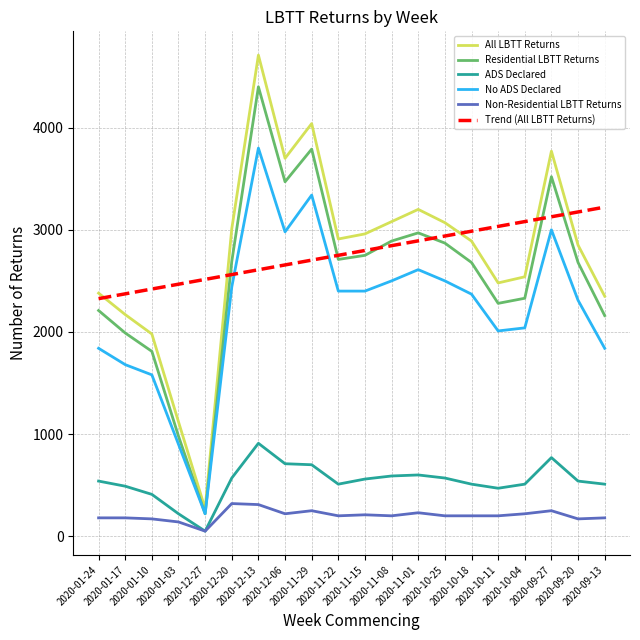

Read the No ADS Declared value at 2020-10-18.

2370.0